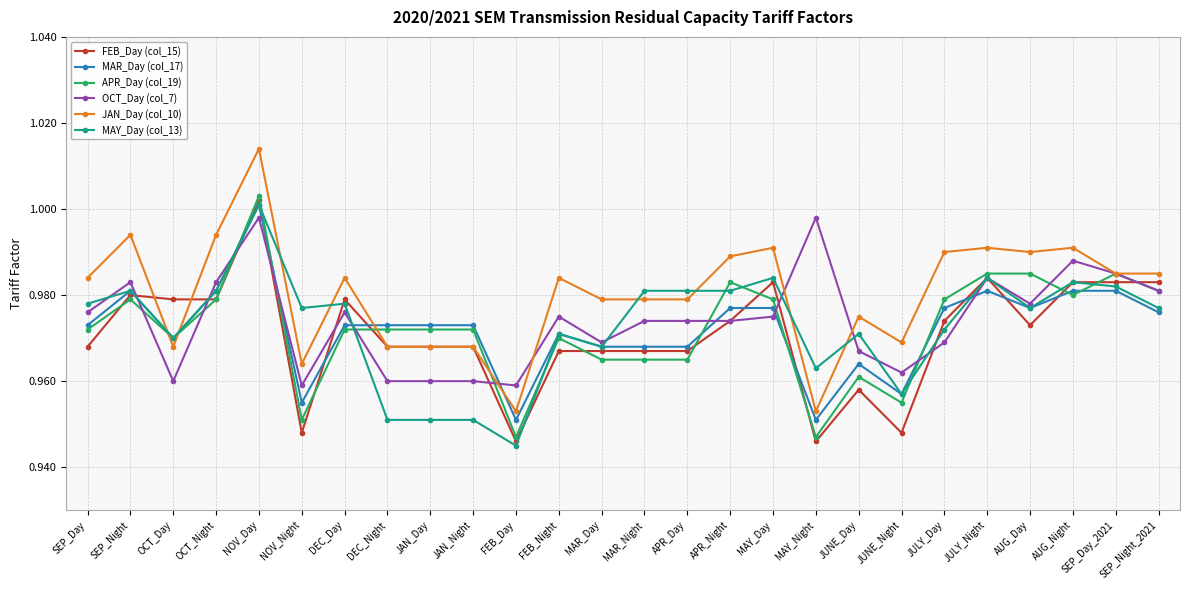

How many lines are shown in the chart?

6